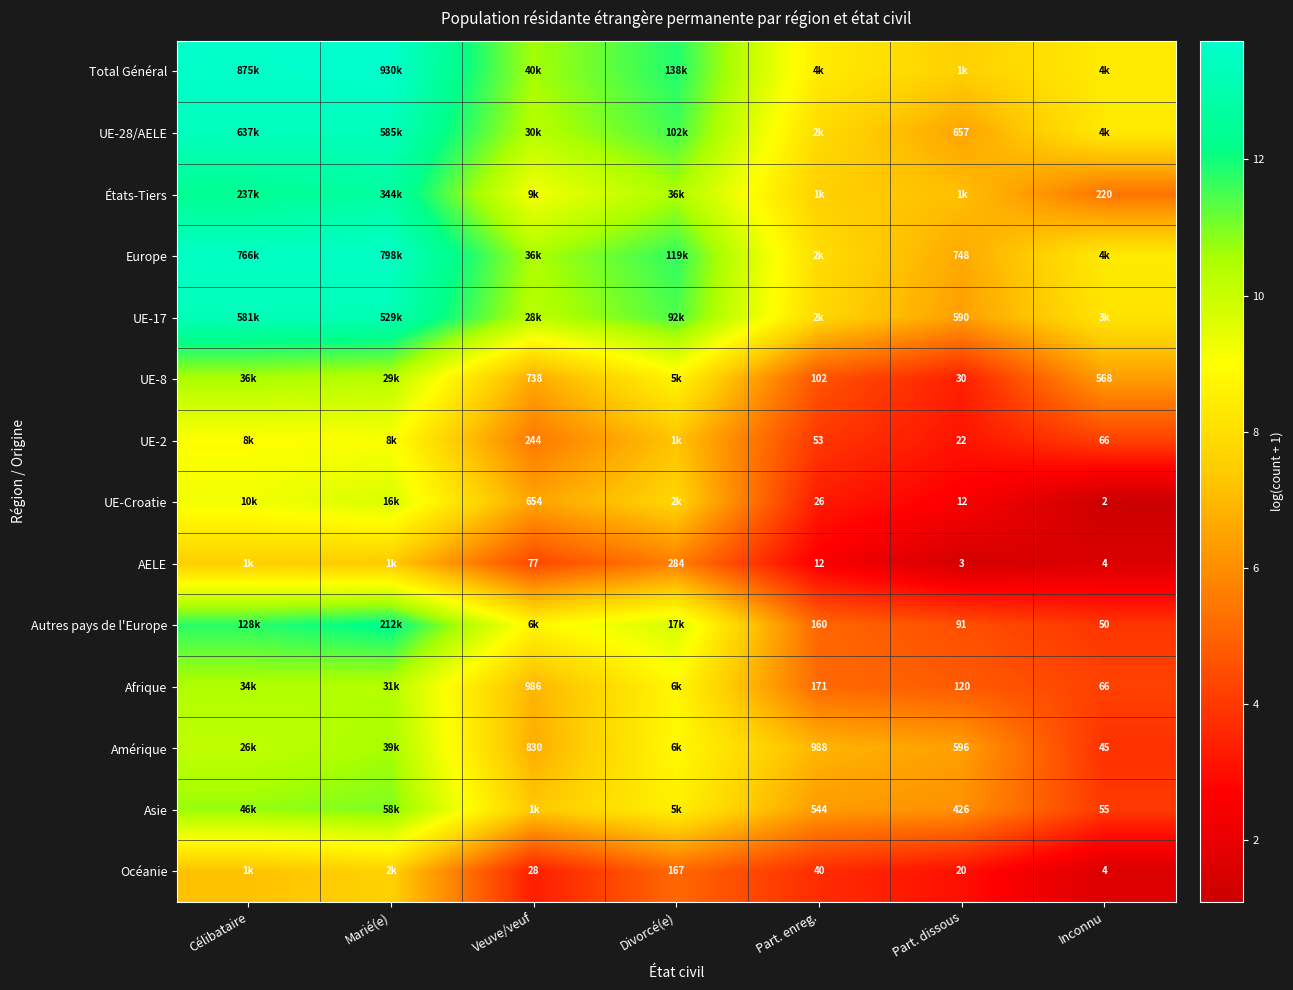

The value of Total Général at Part. enreg. is 13.9. True or false?

False